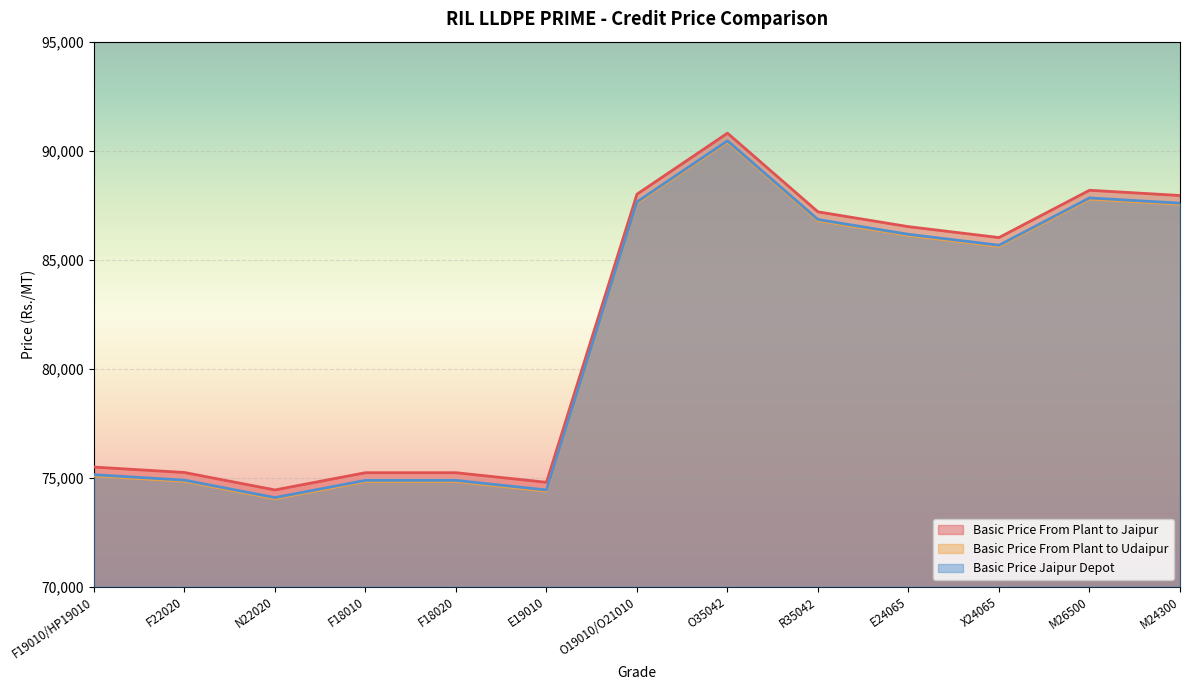

What position from the right is N22020?

11